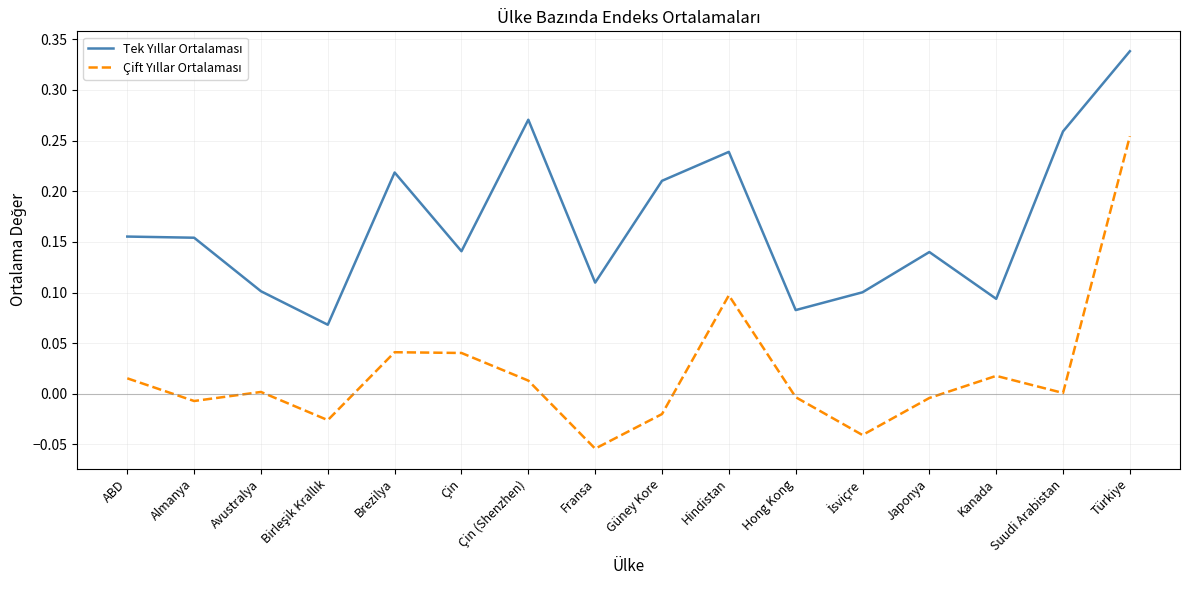

Which category has the lowest value across all series?

Fransa